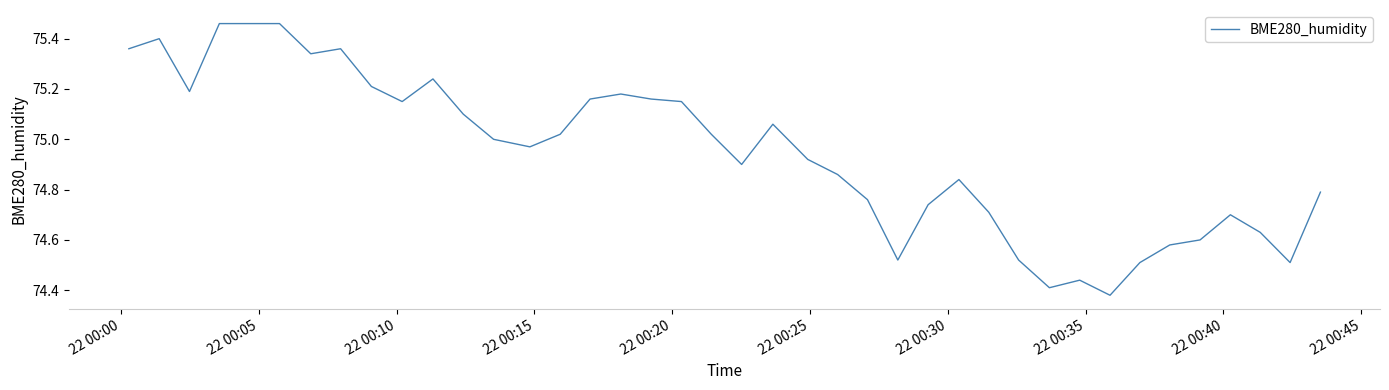

What is the difference between the maximum and minimum values?

1.1